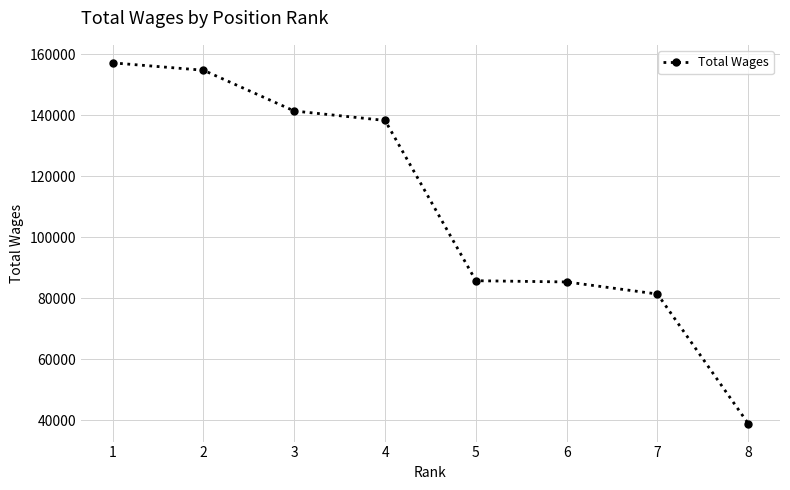

The value at 3 is 95409. True or false?

False